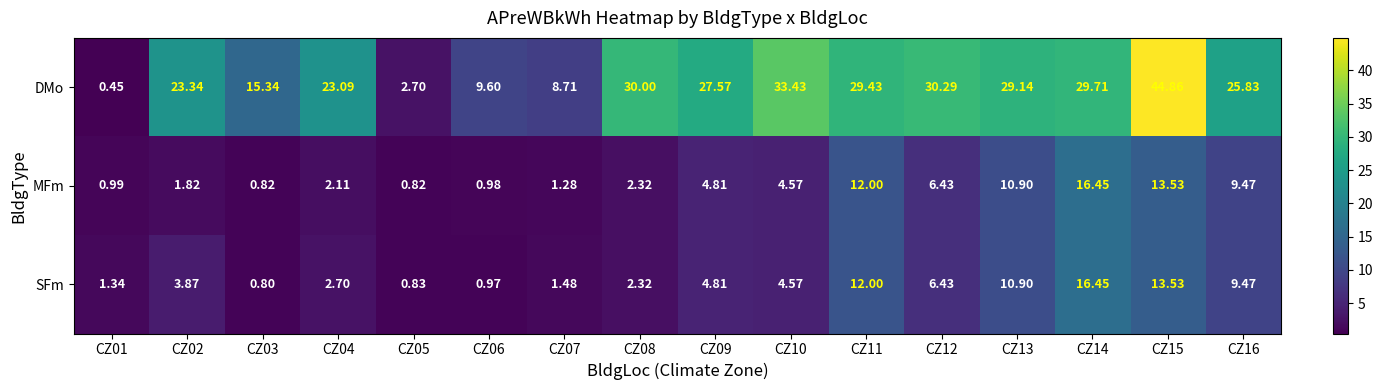

Is the value of MFm at CZ13 greater than the value of DMo at CZ12?

No